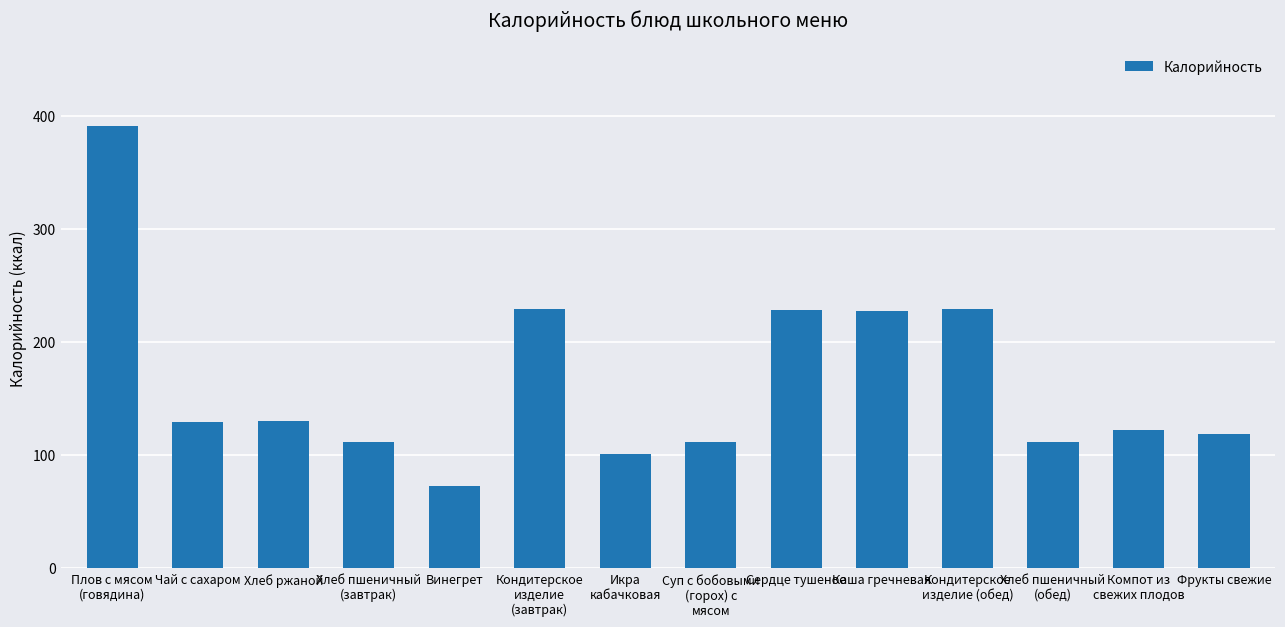

What is the approximate value at Каша гречневая?

227.7